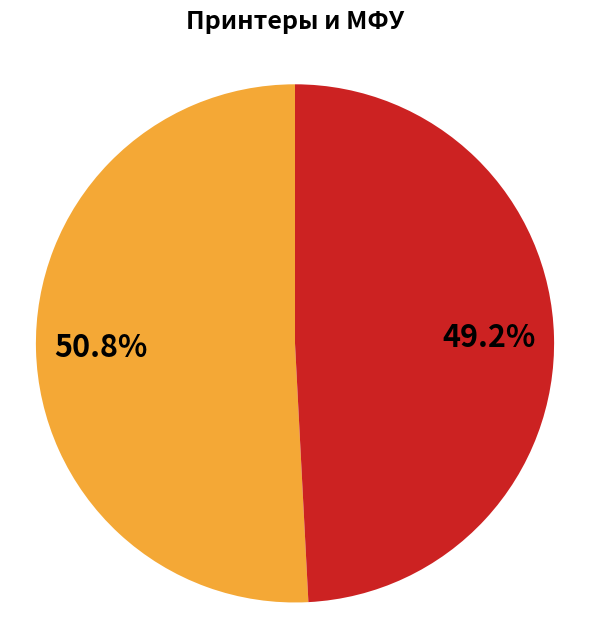

Is there any slice that represents more than half of the pie?

Yes